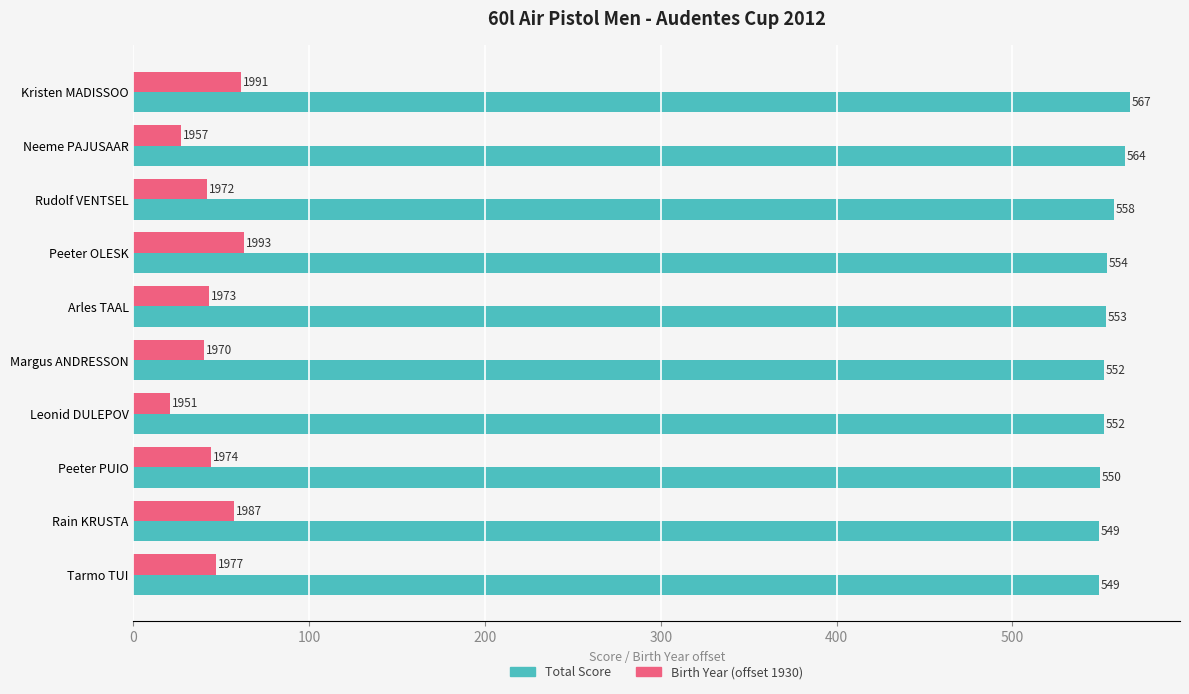

The value of Total Score at Rudolf VENTSEL is 879. True or false?

False